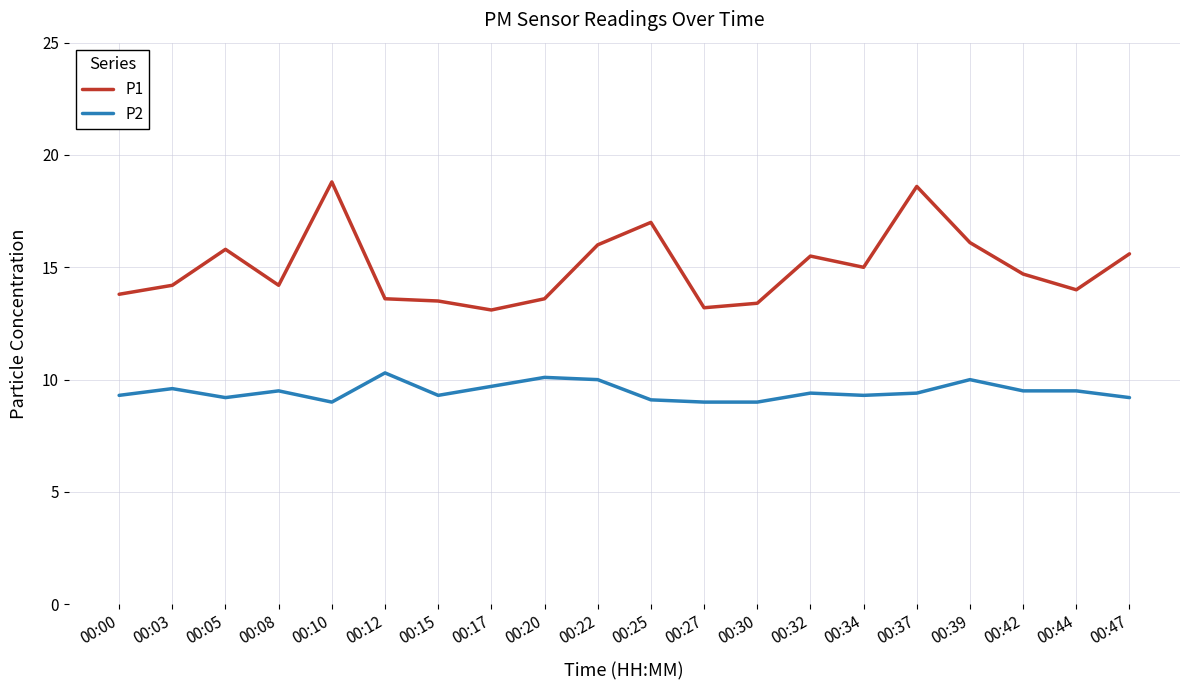

What is the maximum value shown in the chart?

18.8